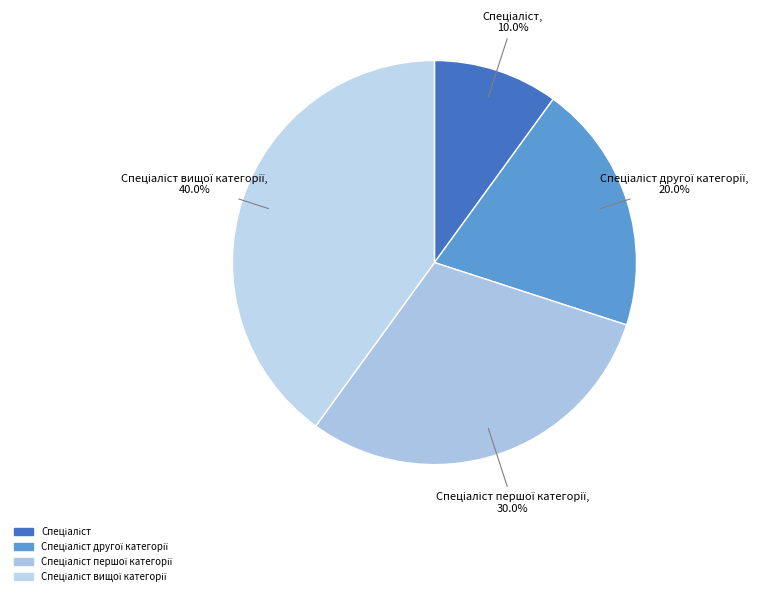

To the nearest percent, what is the average slice percentage?

25%